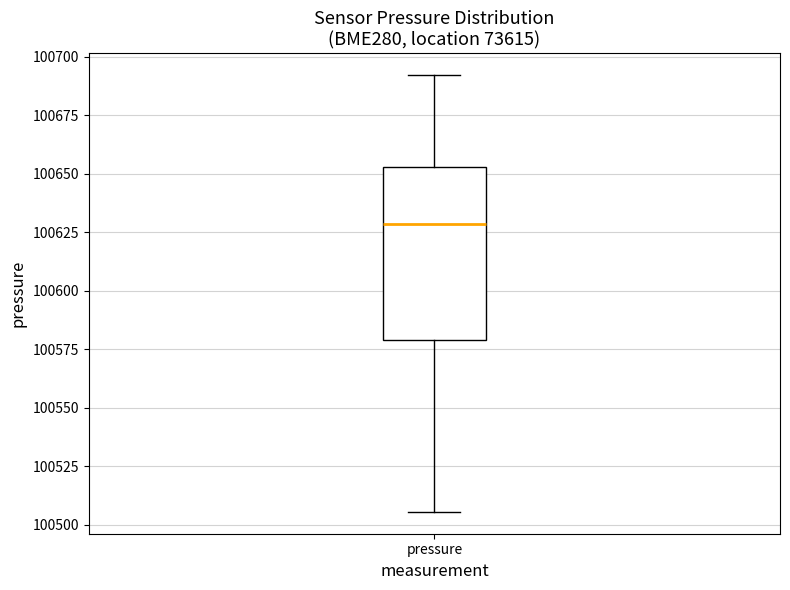

Transcribe this box plot: give where the median line is, the range the box spans, and where the two whiskers end, as read against the y-axis. The values are not printed on the chart, so give them approximately, as read against the axis.

median 100630, box 100580 to 100655, whiskers 100505 to 100690